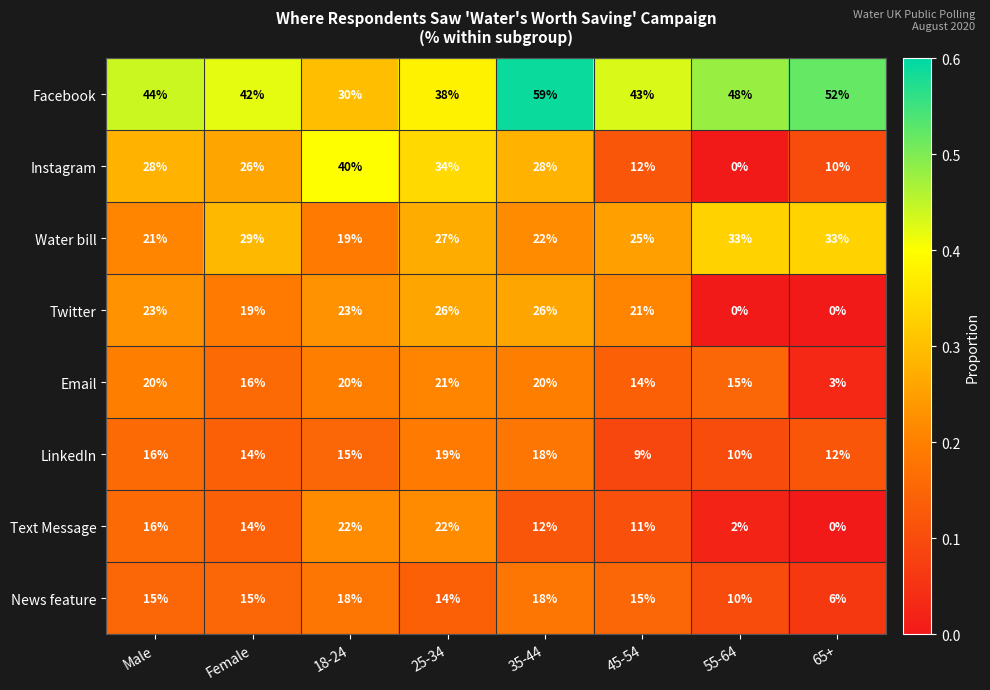

What is the total value across all series at 55-64?

118